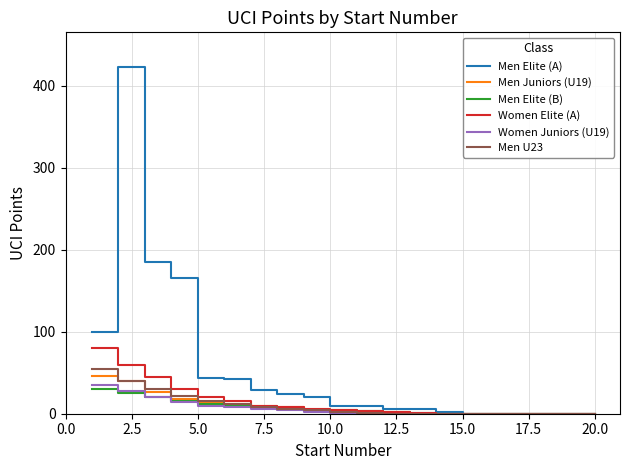

What is the maximum value shown in the chart?

423